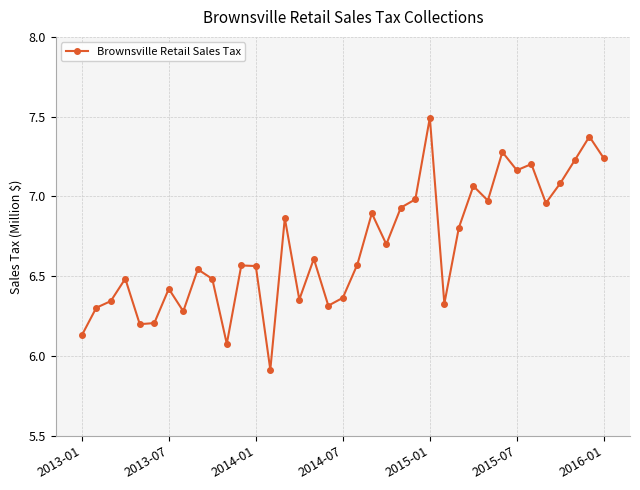

True or false: there are more than 0 points higher than both neighbors.

True